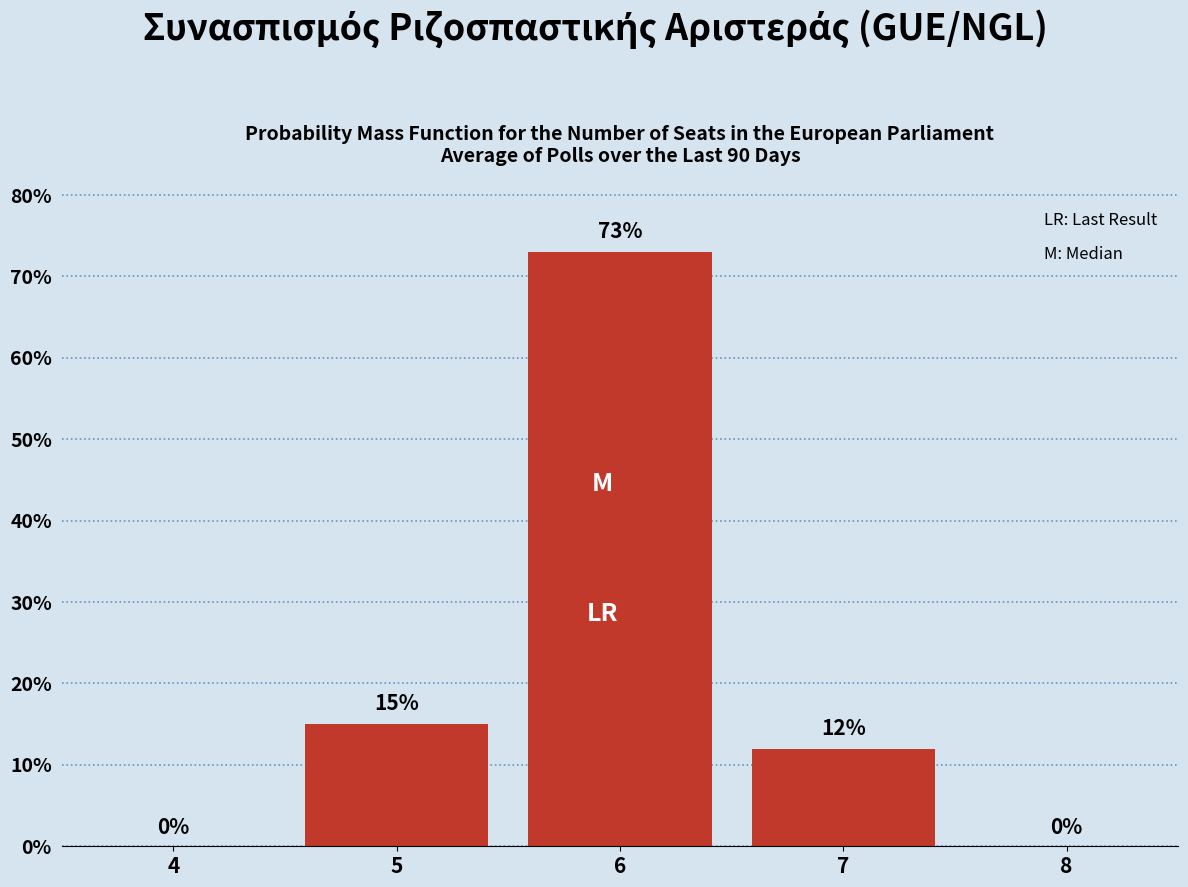

Reading left to right, extract all data points from this chart.

4=0	5=15	6=73	7=12	8=0